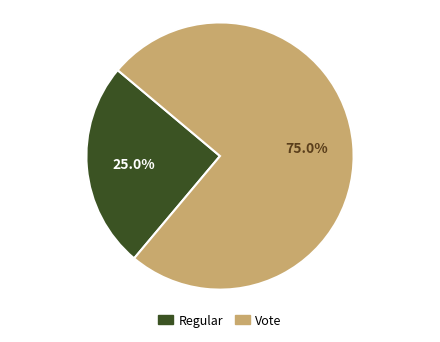

Is there any slice that represents more than half of the pie?

Yes